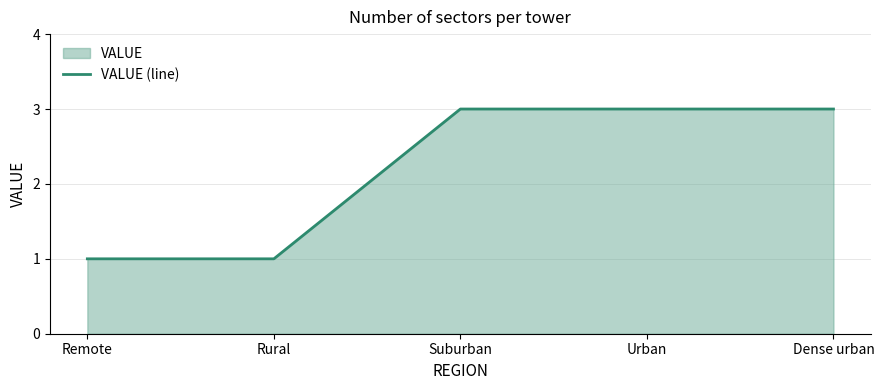

Reading right to left, transcribe all the data shown in this chart.

3	3	3	1	1